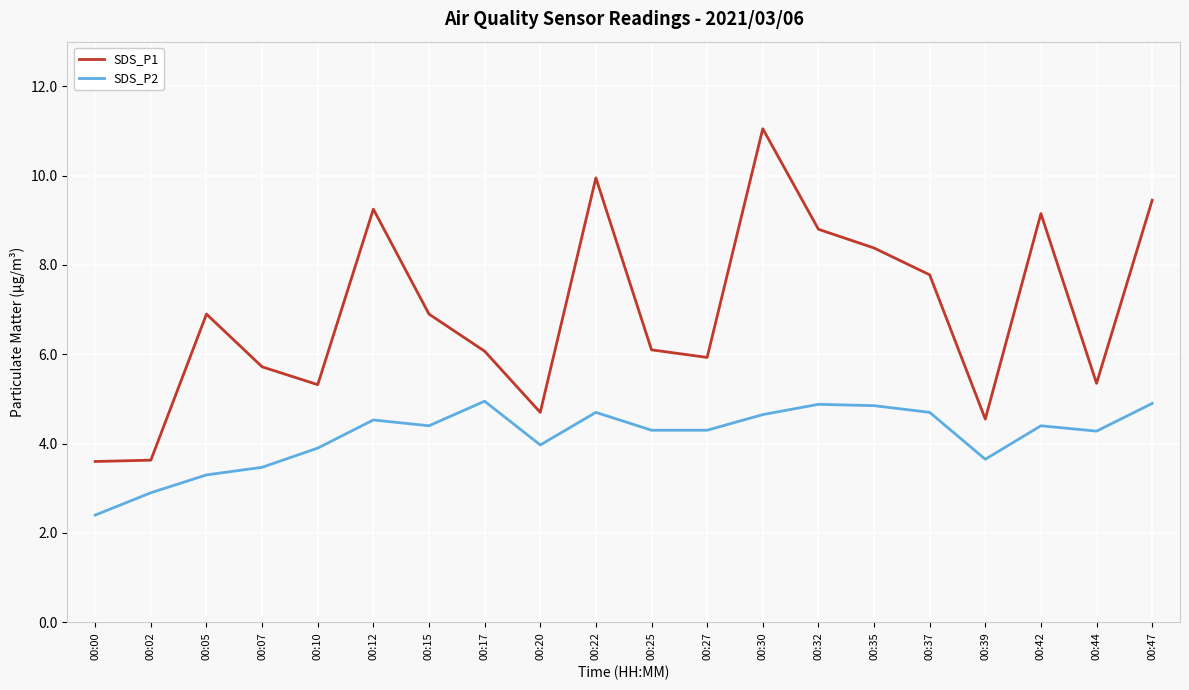

What is the minimum value for SDS_P2?

2.4